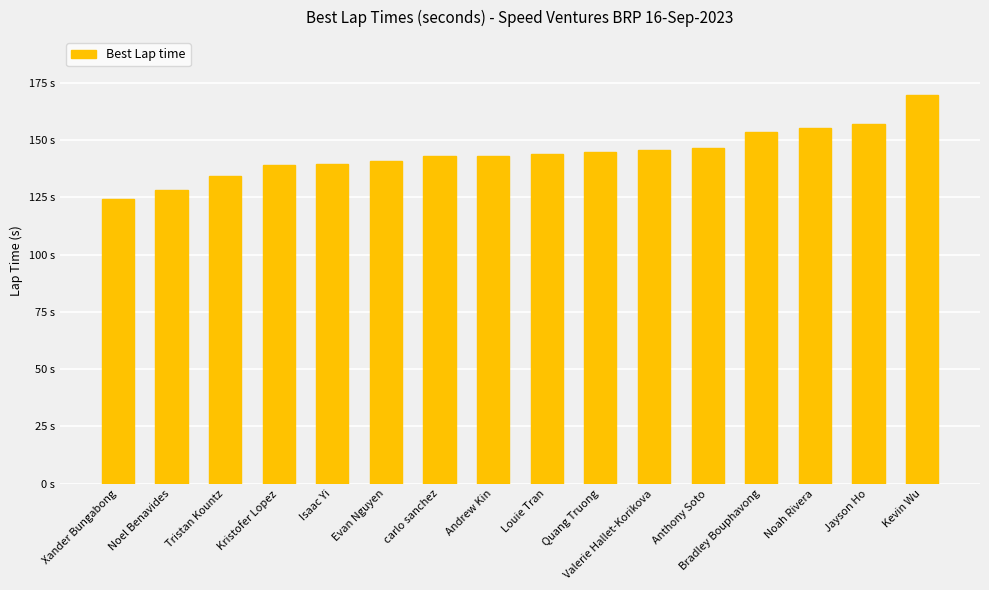

At which category does the chart reach its peak across all series?

Kevin Wu